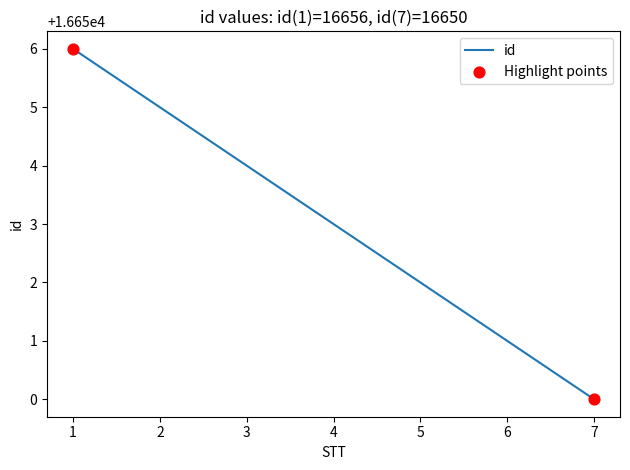

Which has a higher value, 5 or 2?

2